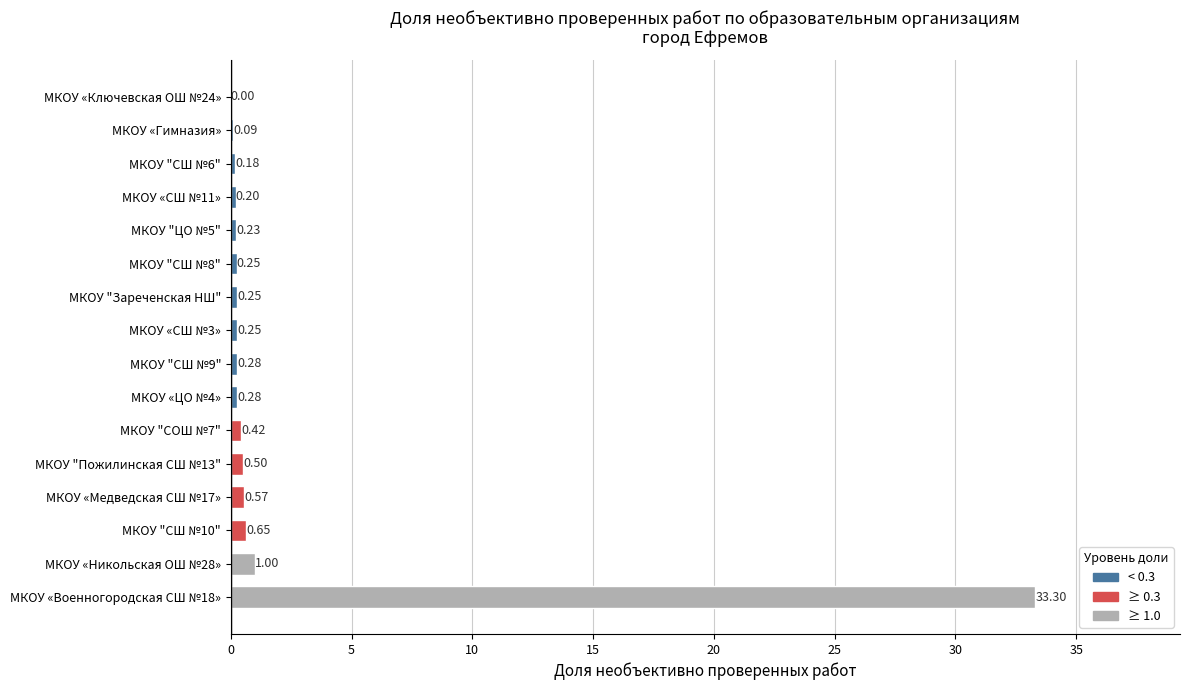

Which has a higher value, МКОУ "Пожилинская СШ №13" or МКОУ «СШ №3»?

МКОУ "Пожилинская СШ №13"